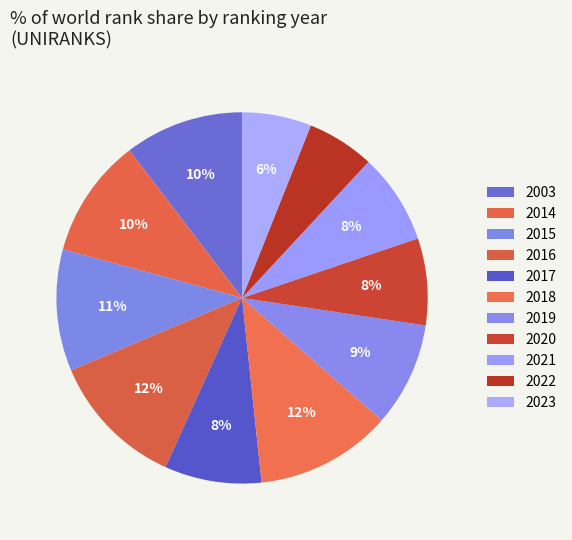

To the nearest percent, what is the difference between the largest and smallest slice percentages?

6%